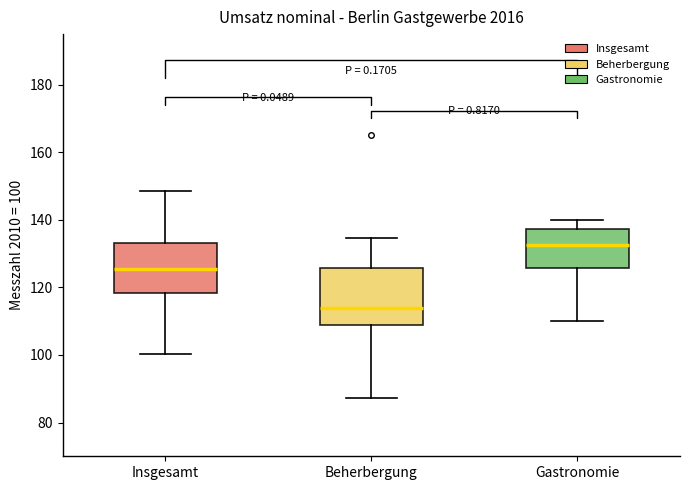

Where does the lower whisker of the box for Gastronomie end on the y-axis? The values are not printed on the chart, so give them approximately, as read against the axis.

110